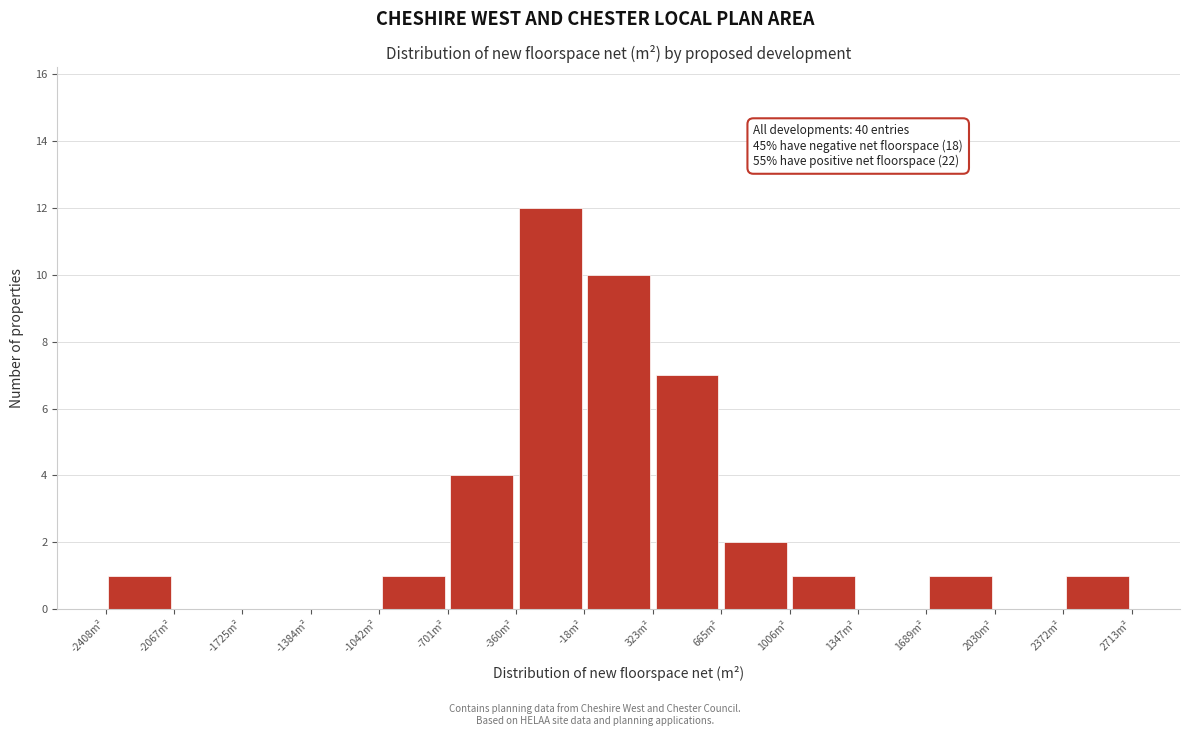

Over which range of the x-axis is the bar tallest?

-350 to 0